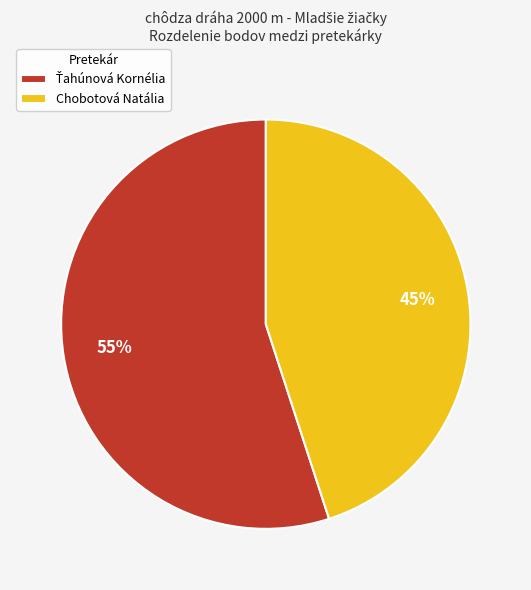

Which slice is the smallest?

Chobotová Natália